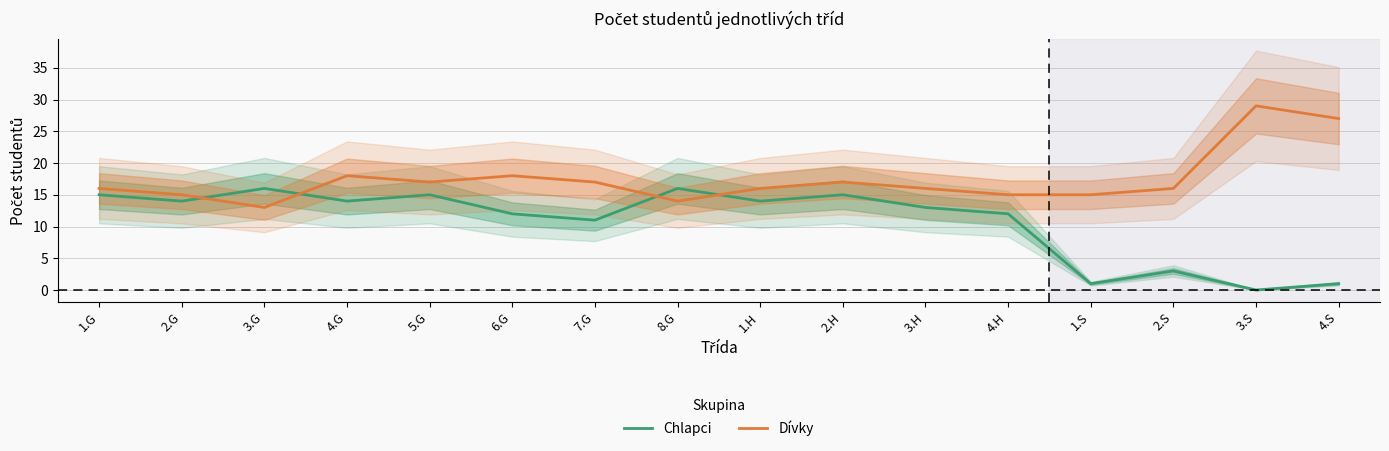

What is the value of the Dívky point at the 4th from the left?

18